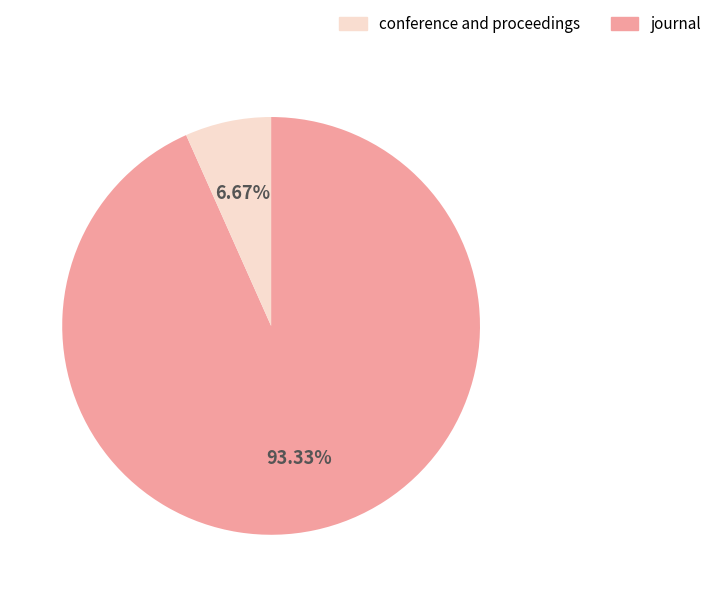

Is there any slice that represents more than half of the pie?

Yes